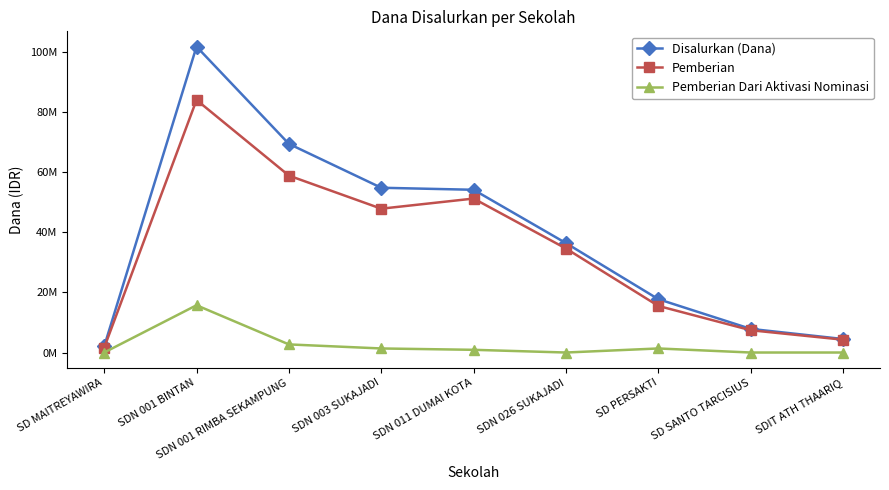

What is the total value across all series at SDN 001 BINTAN?

201825000